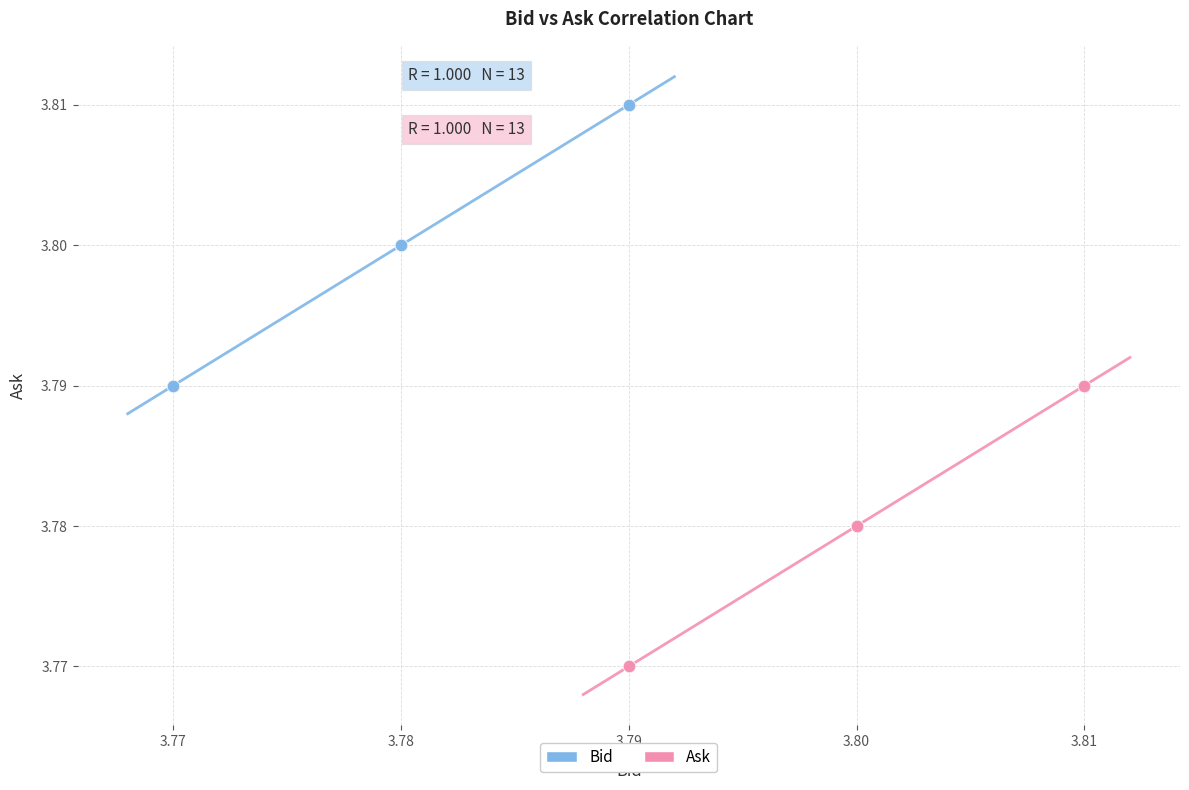

Which series reaches the maximum Y coordinate?

Bid